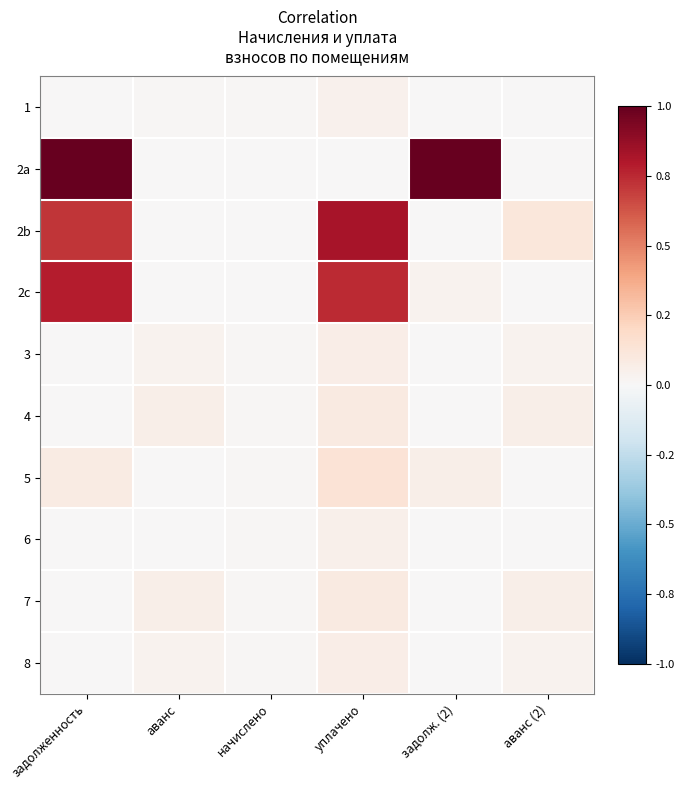

At how many categories does at least one series exceed 0?

6